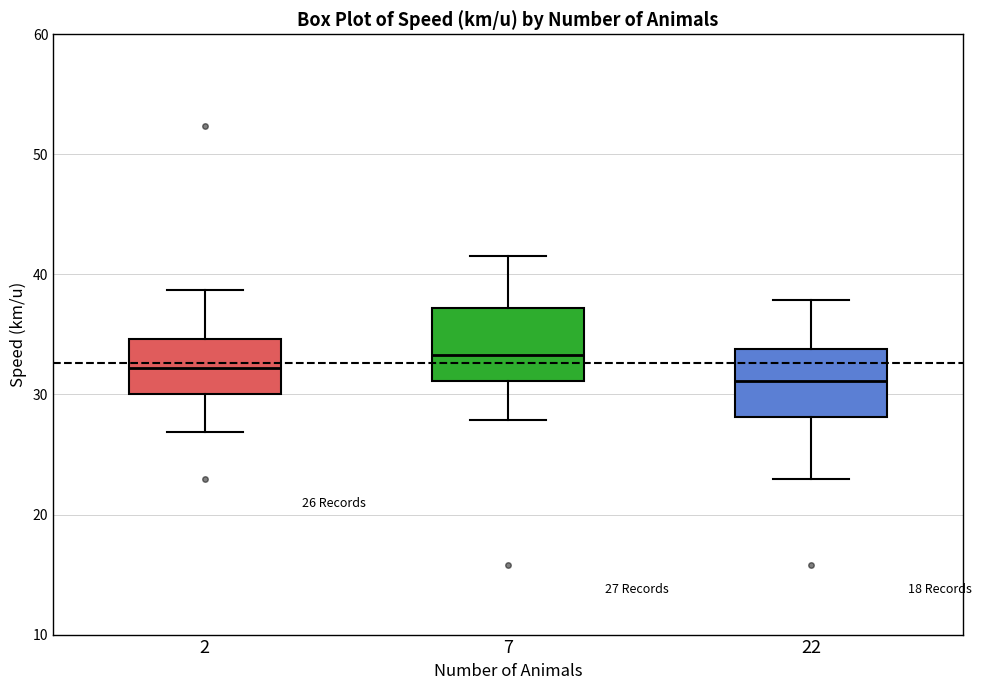

Which box's median line is the lowest?

22